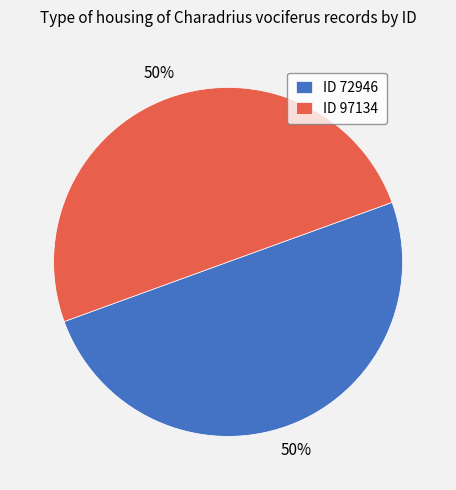

Count the number of slices in the pie.

2